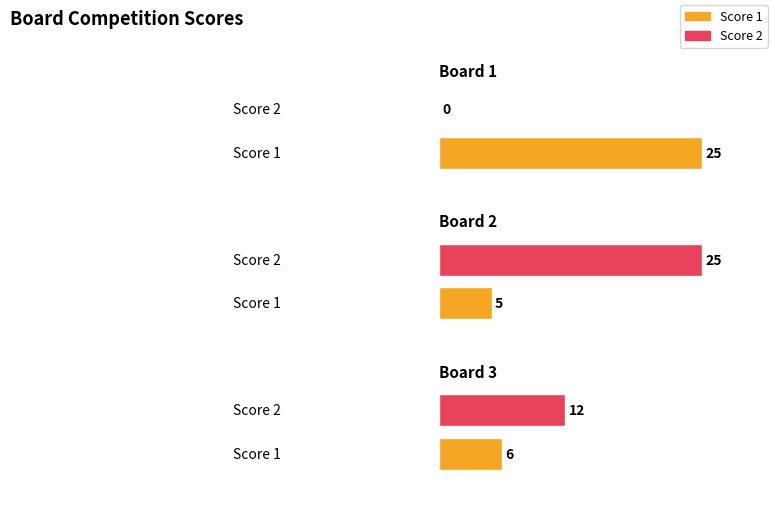

What is the sum of the Score 2 values at 2 and 3?

37